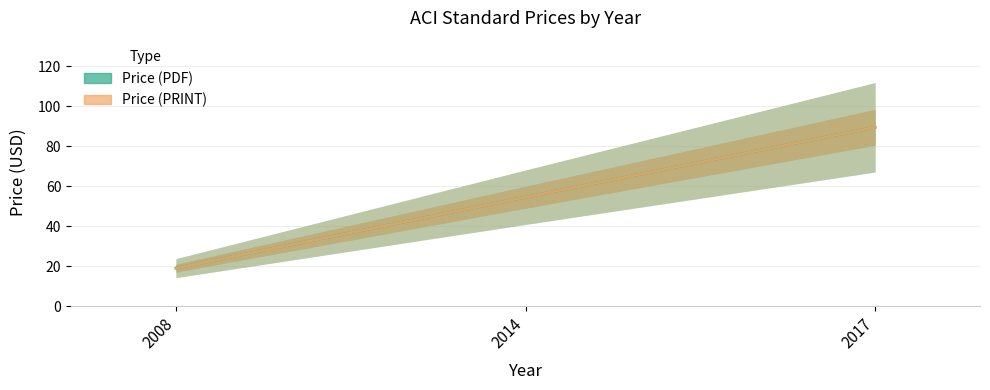

Reading left to right, extract all data points from this chart.

Price (PDF): 2008=19.0	2014=54.5	2017=89.5
Price (PRINT): 2008=19.0	2014=54.5	2017=89.5